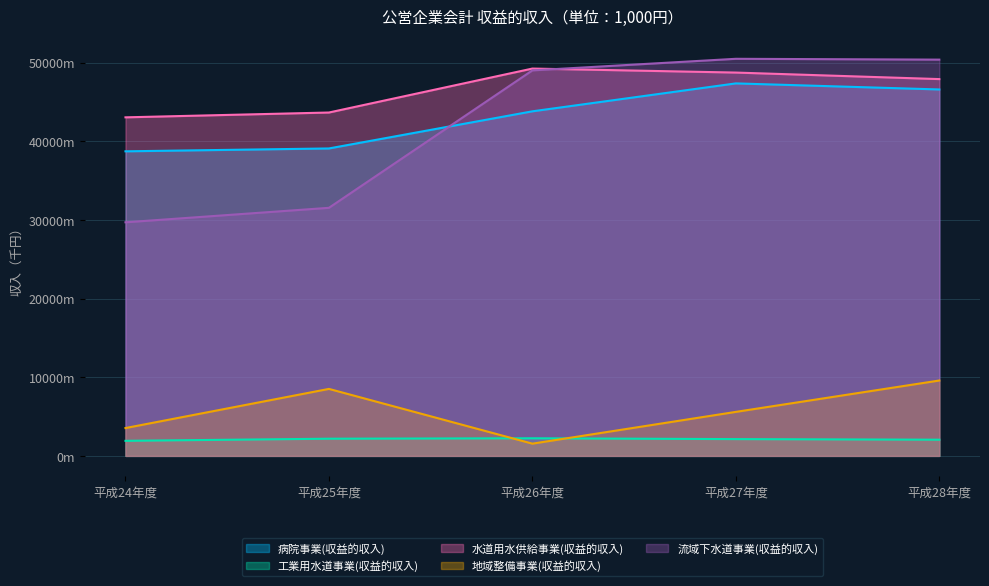

Reading left to right, extract all data points from this chart.

病院事業(収益的収入): 38714975	39078981	43798847	47348289	46576995
工業用水道事業(収益的収入): 1915261	2184399	2237663	2133471	2059107
水道用水供給事業(収益的収入): 43034044	43647472	49233605	48725333	47896284
地域整備事業(収益的収入): 3538605	8515360	1554914	5594311	9582599
流域下水道事業(収益的収入): 29692590	31533200	49002800	50475198	50369922